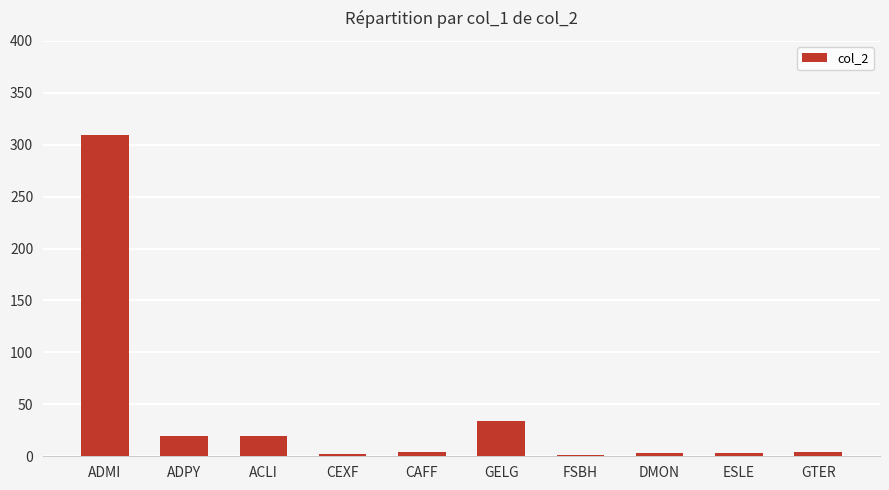

Between GTER and GELG, which is larger?

GELG